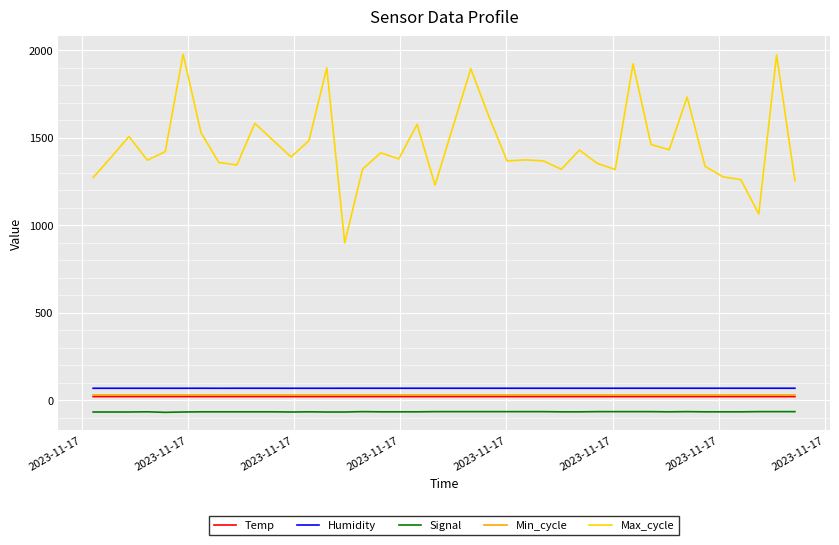

True or false: Signal and Humidity intersect in this chart.

False